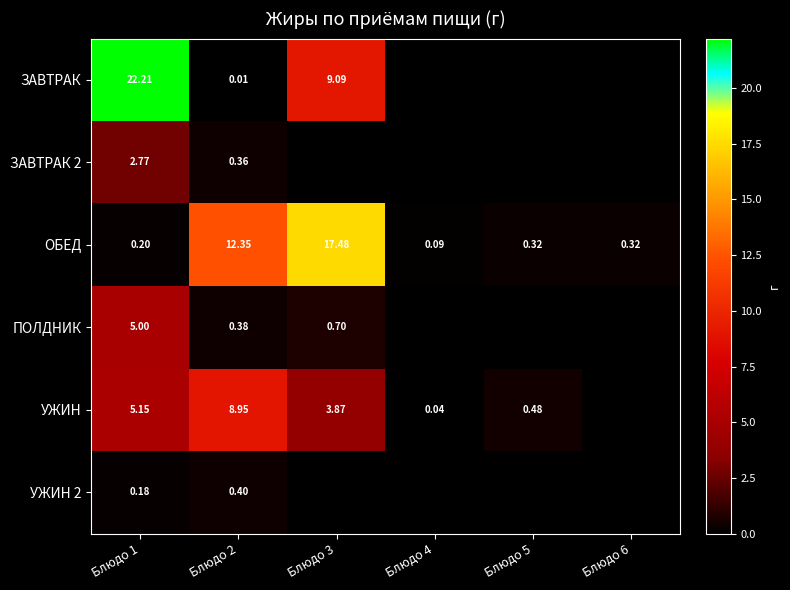

Is the value of УЖИН 2 at Блюдо 1 greater than the value of ОБЕД at Блюдо 3?

No